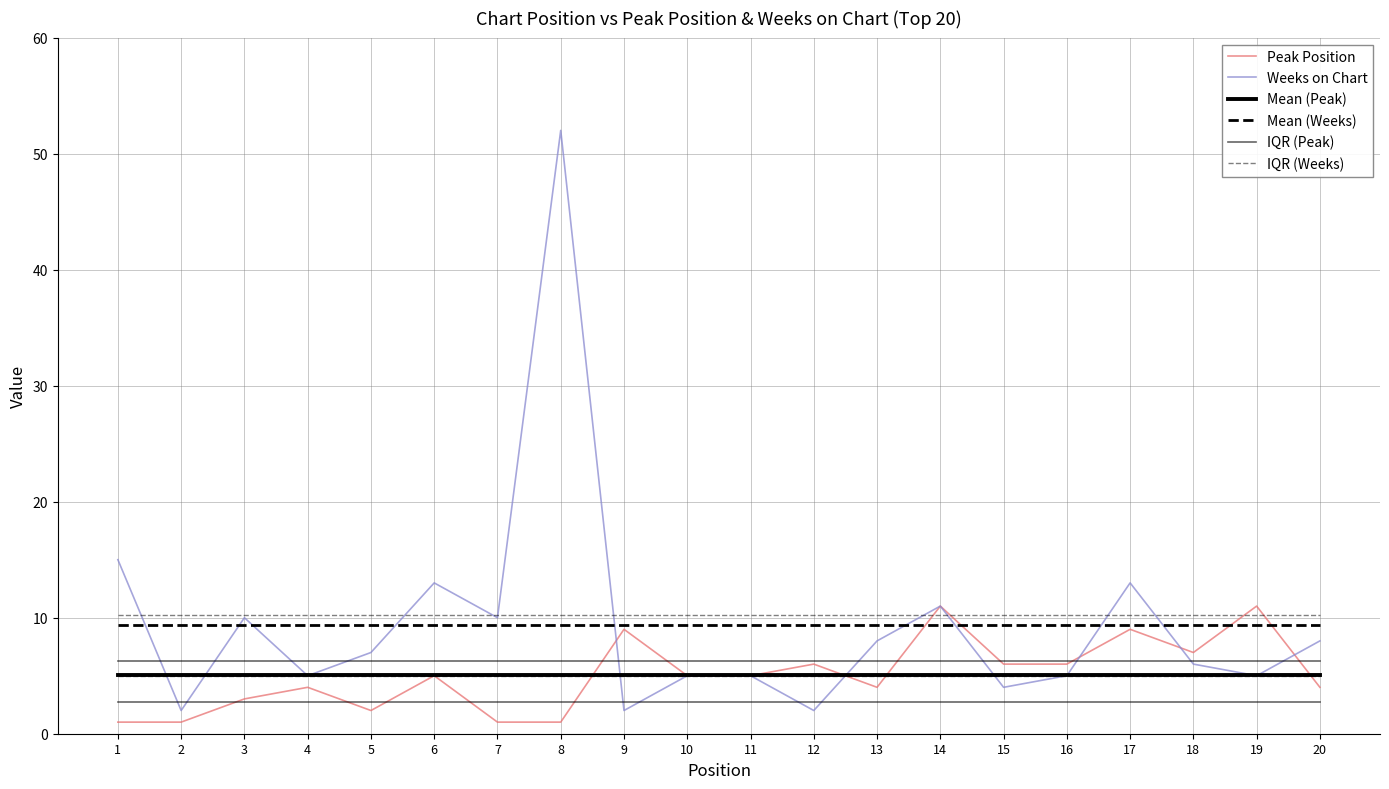

At which label does IQR (Peak) reach its peak?

1